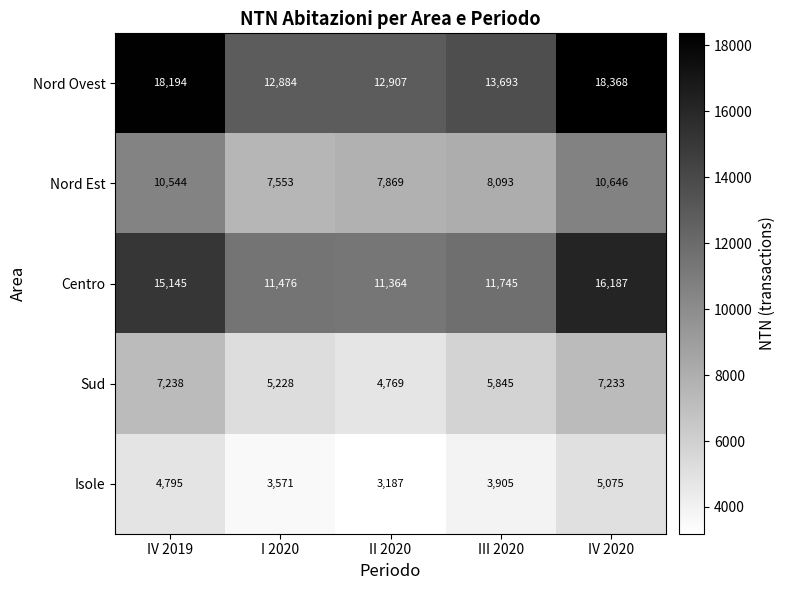

Which series has the largest total across all categories?

Nord Ovest